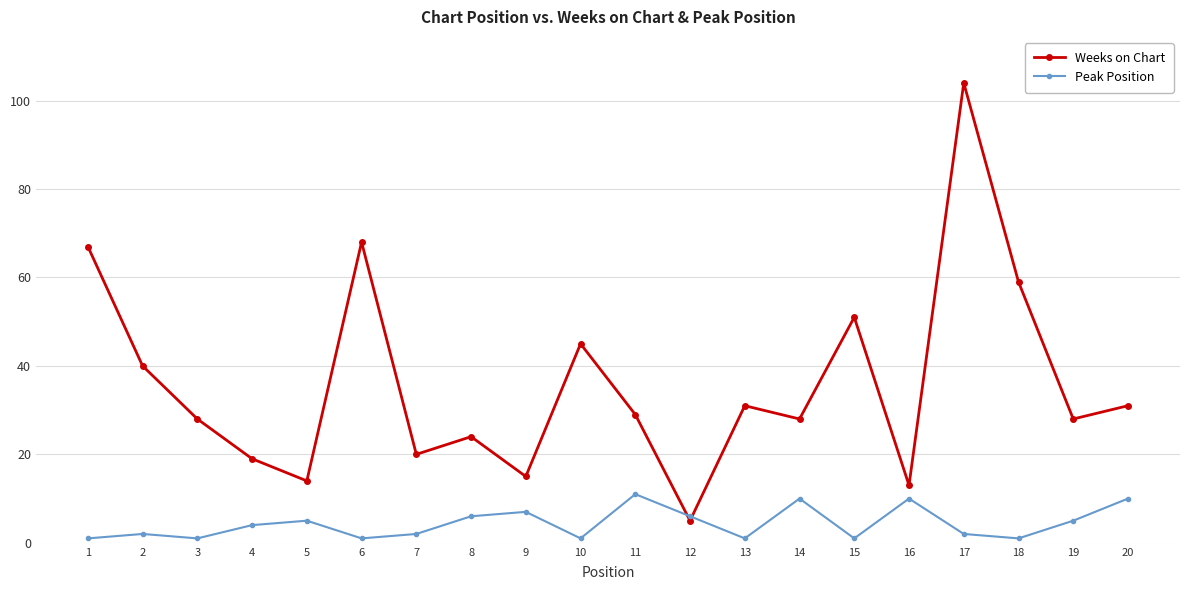

At which category does the chart reach its peak across all series?

17